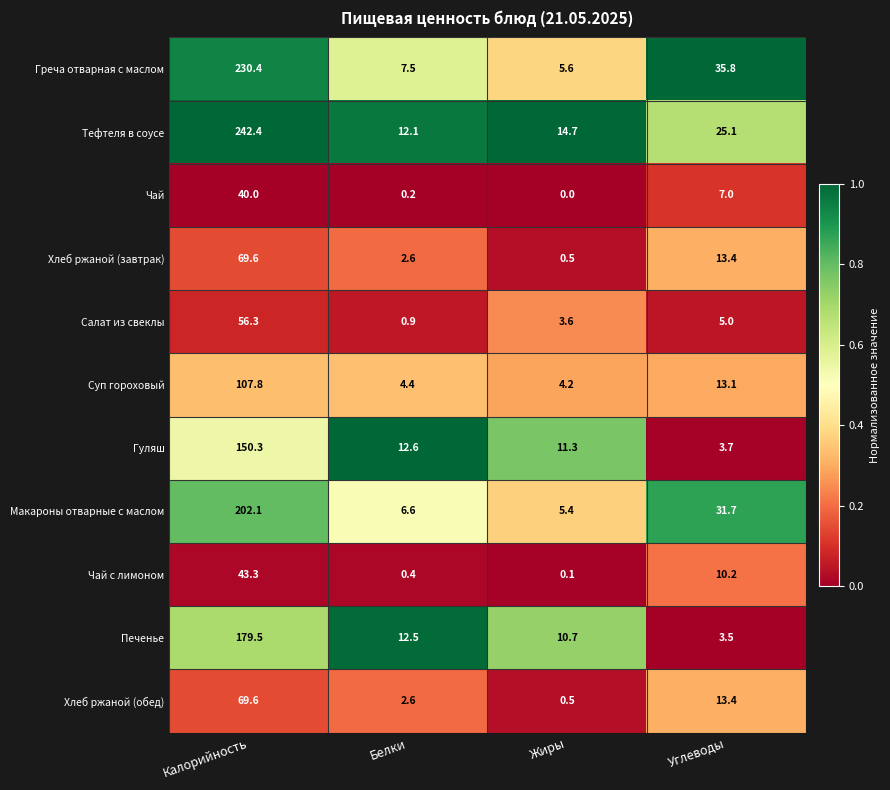

Count the number of categories in the chart.

4